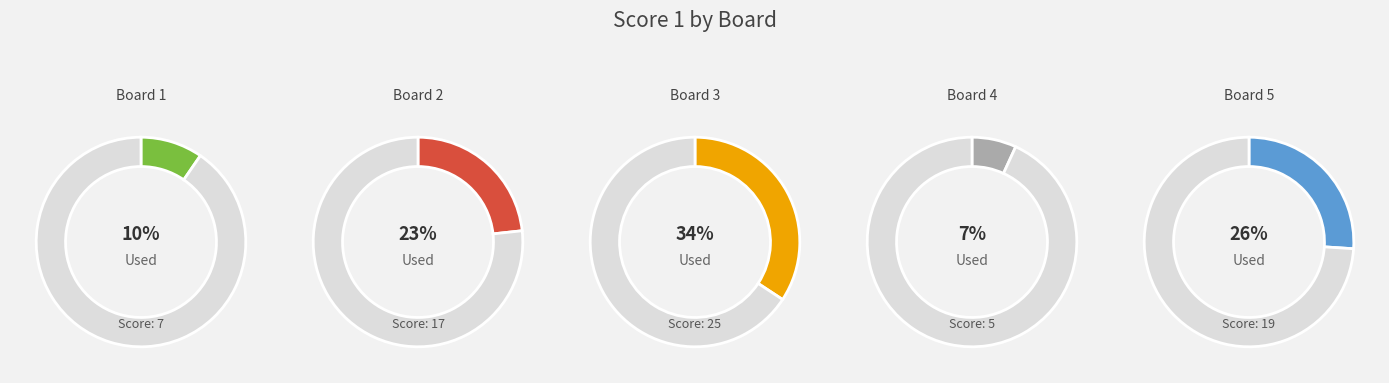

What is the total percentage of Board 2 and Board 1?

32.9%